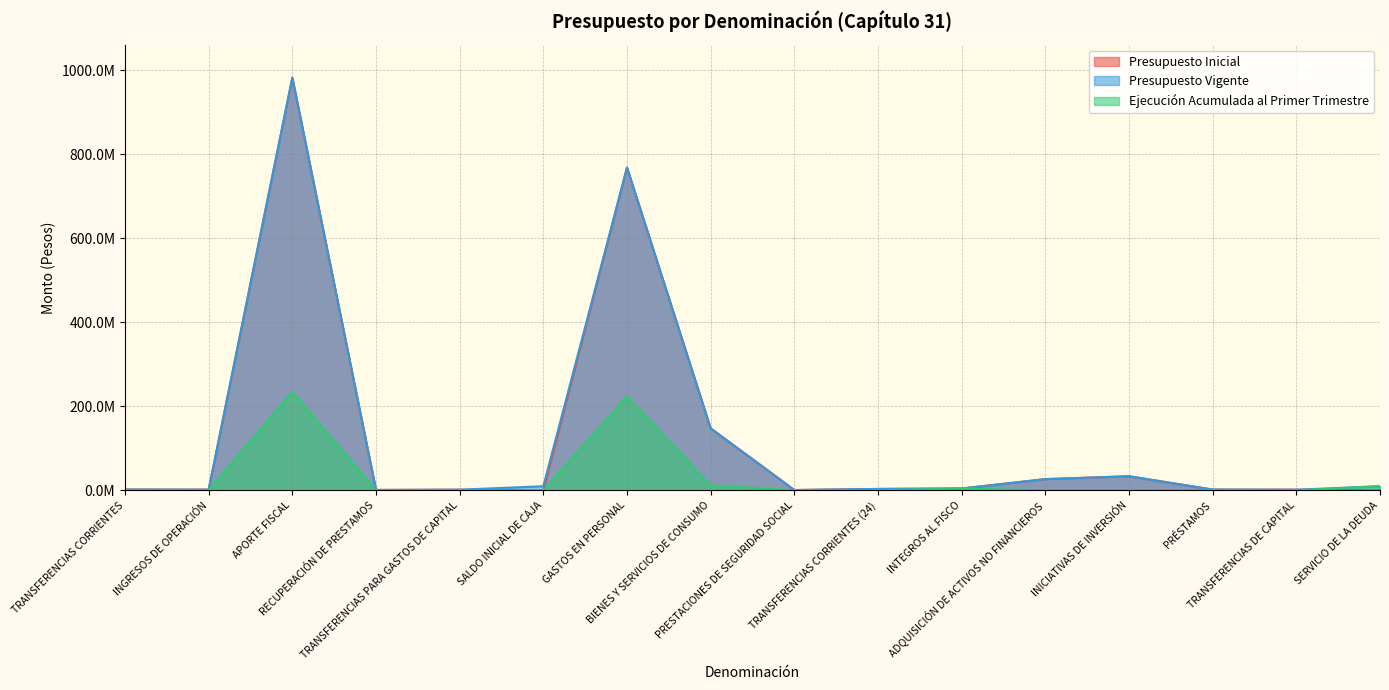

What is the label of the 15th point from the right?

INGRESOS DE OPERACIÓN